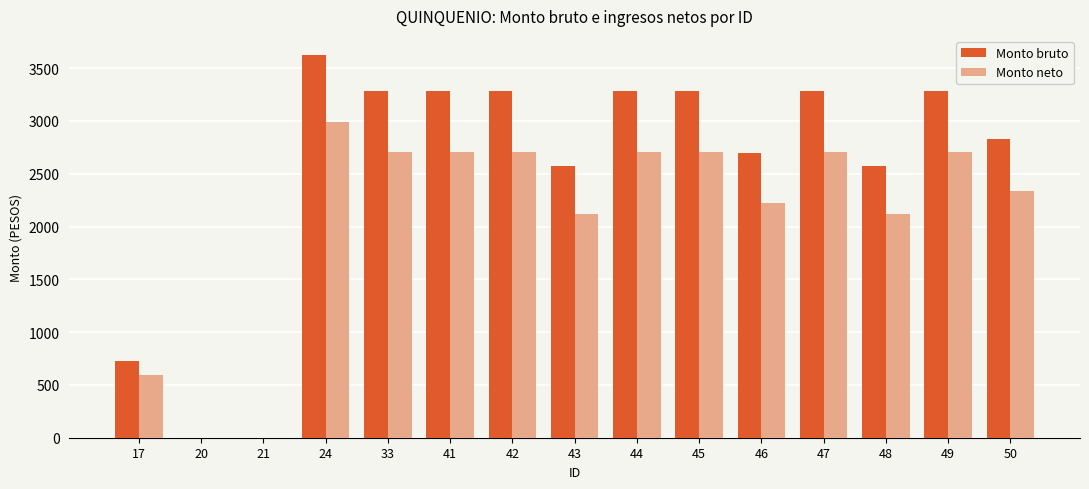

What is the sum of all Monto bruto values?

37984.3